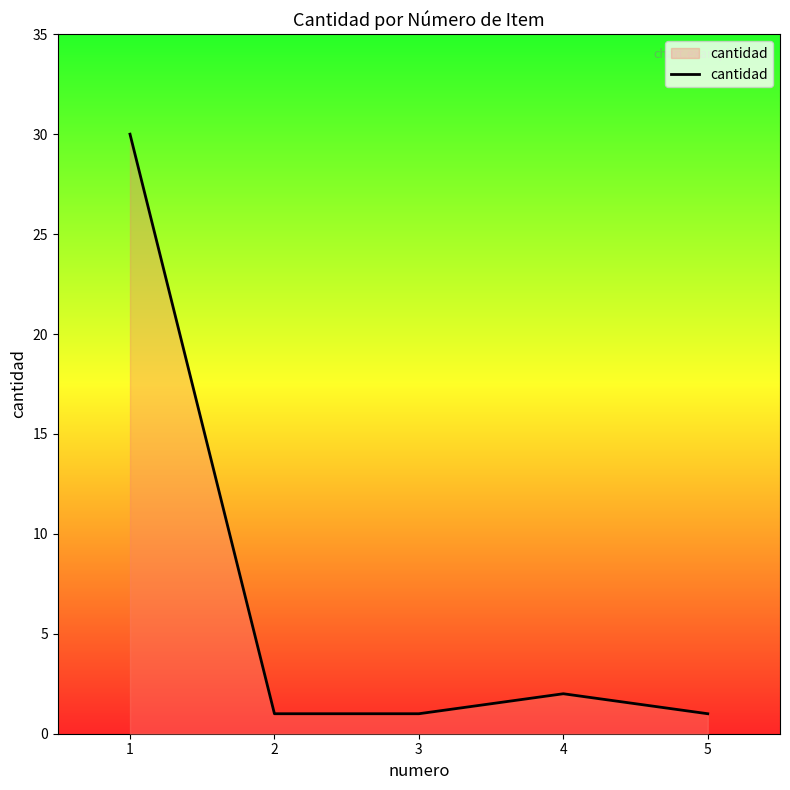

How many categories are shown in the chart?

5